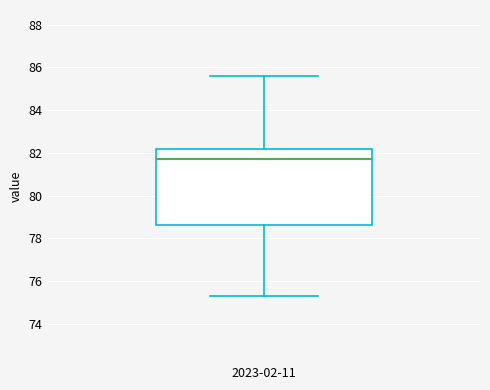

Transcribe this box plot: give where the median line is, the range the box spans, and where the two whiskers end, as read against the y-axis. The values are not printed on the chart, so give them approximately, as read against the axis.

median 81.8, box 78.6 to 82.2, whiskers 75.4 to 85.6